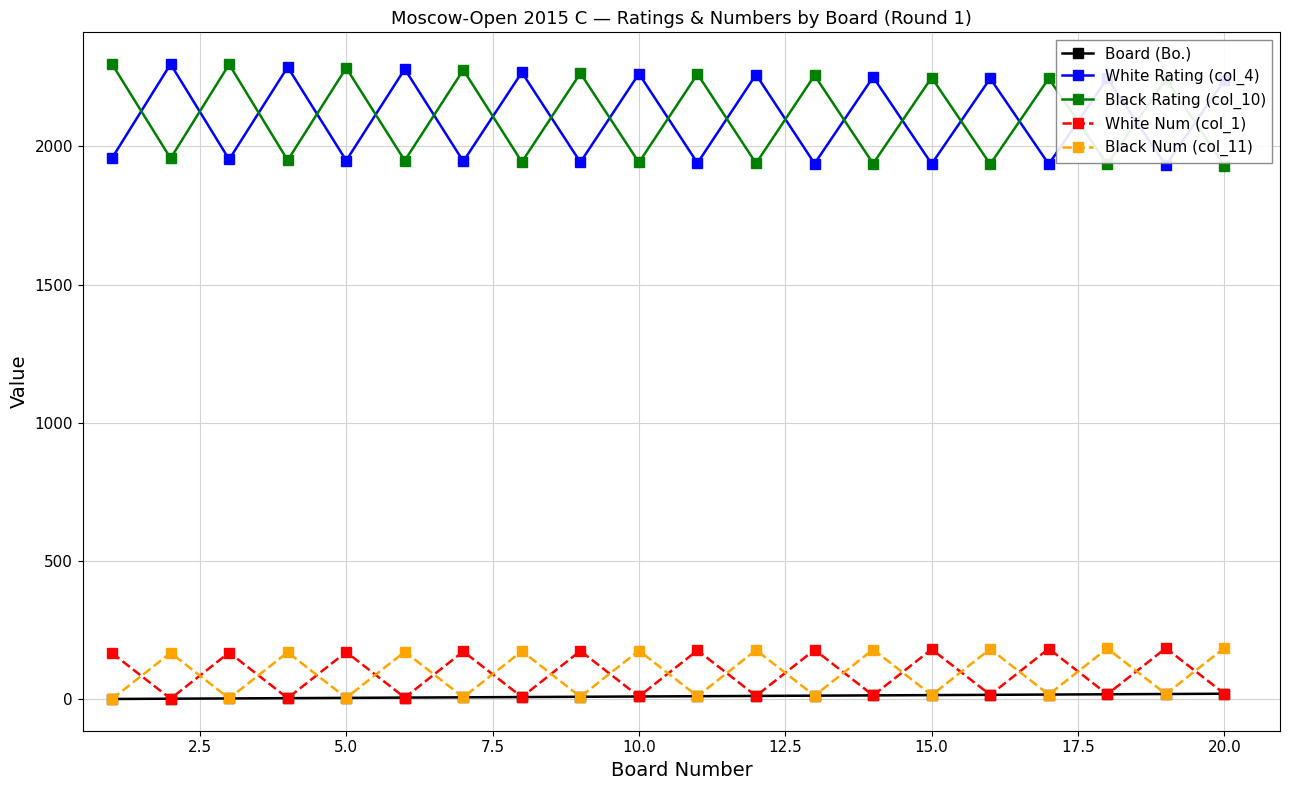

Does the chart have visible grid lines?

Yes